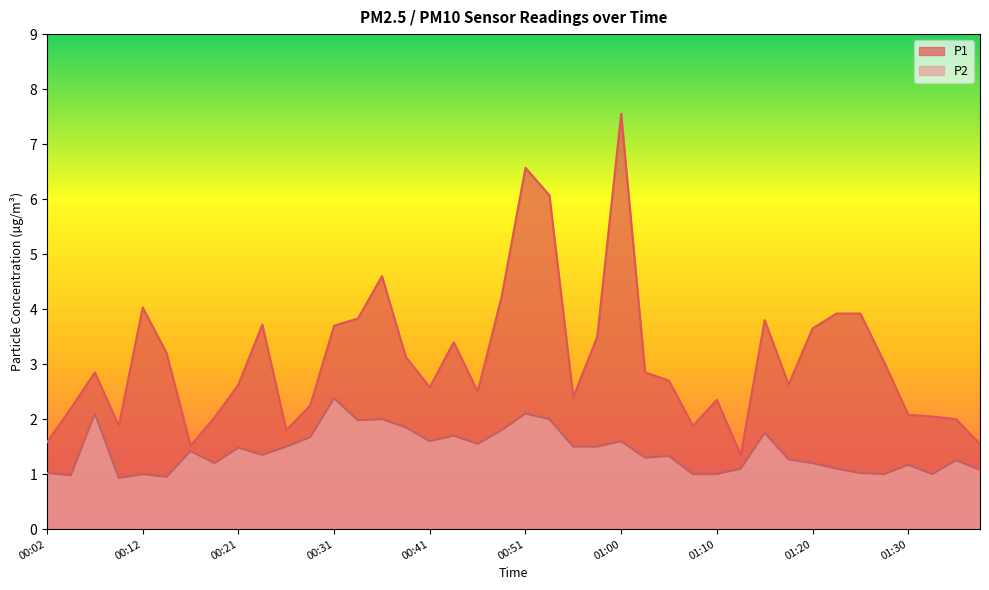

At which category is the sum across all series the highest?

01:00